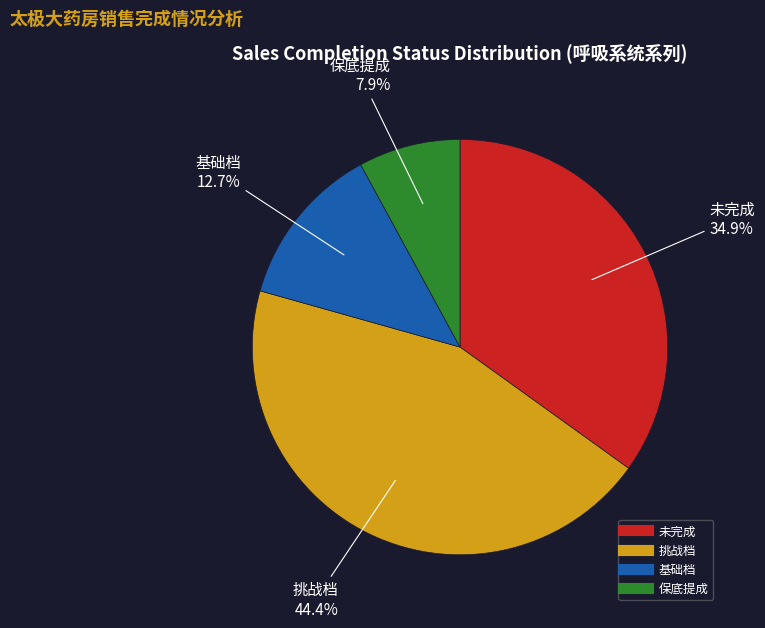

How many slices are in this pie chart?

4